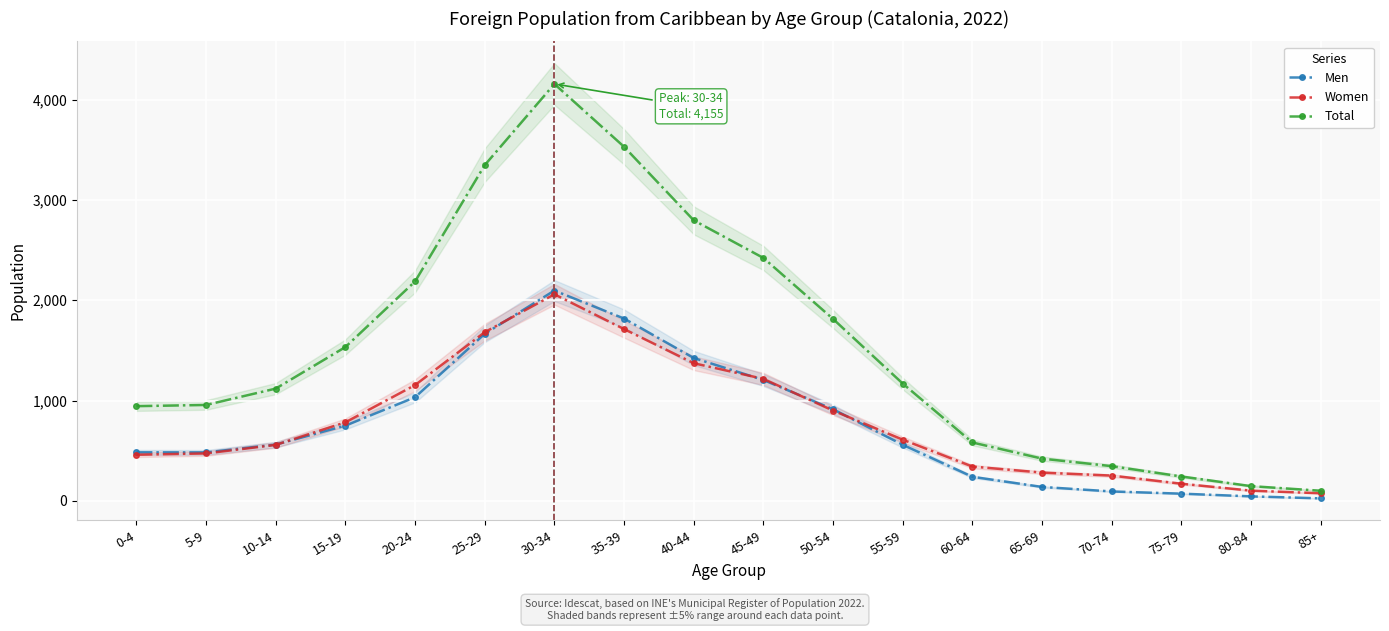

True or false: Women and Total intersect in this chart.

False